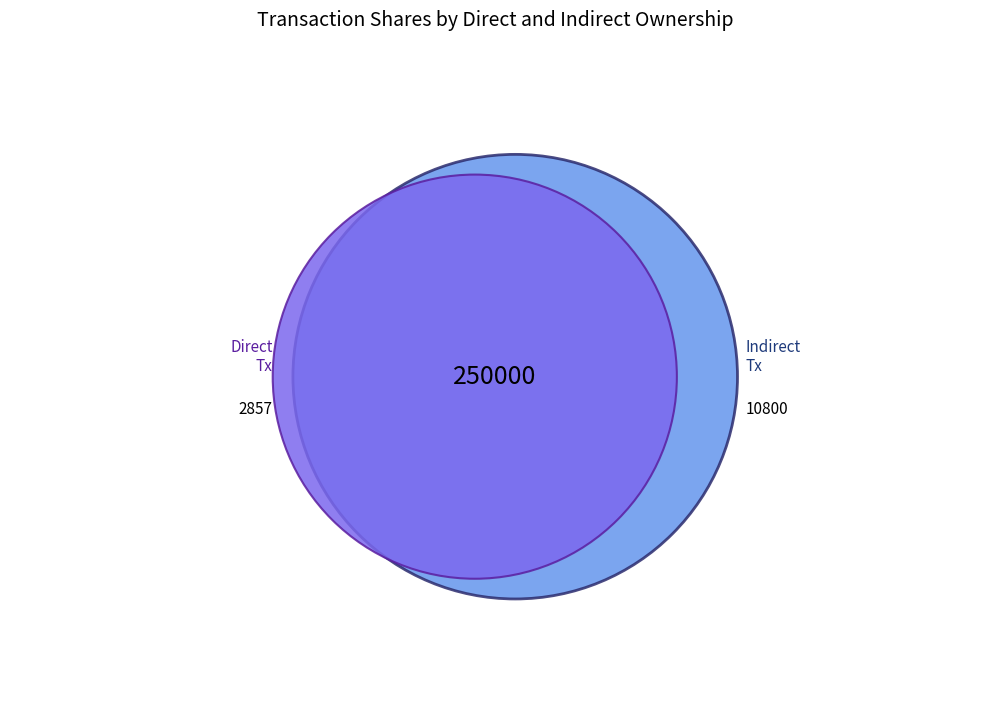

Is there a majority slice in this chart?

Yes